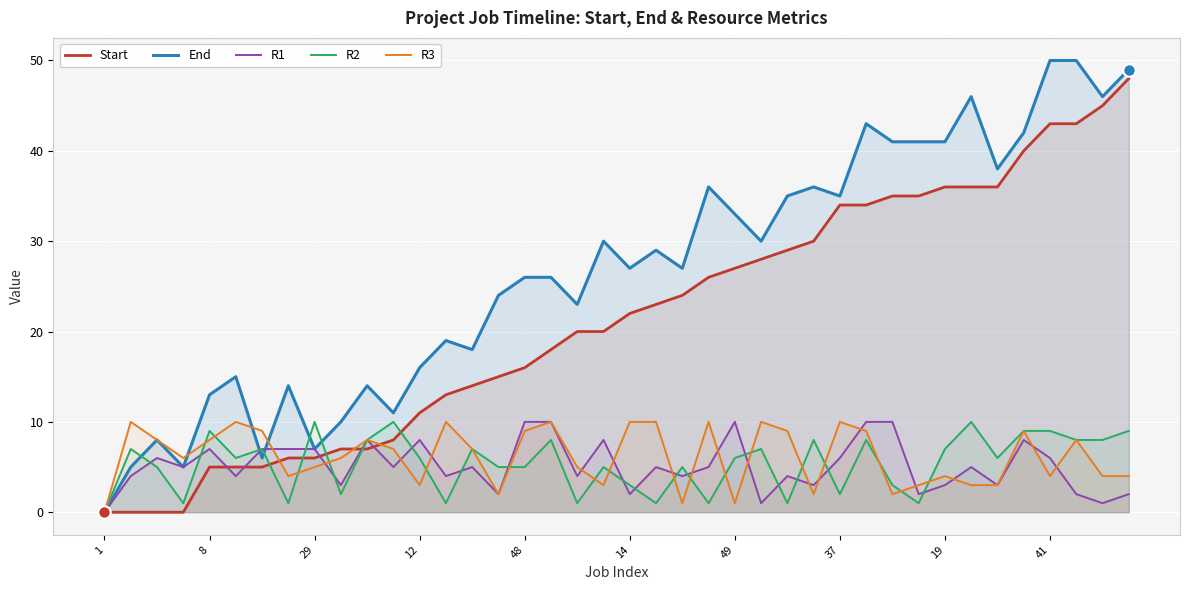

Which series has the largest total across all categories?

End